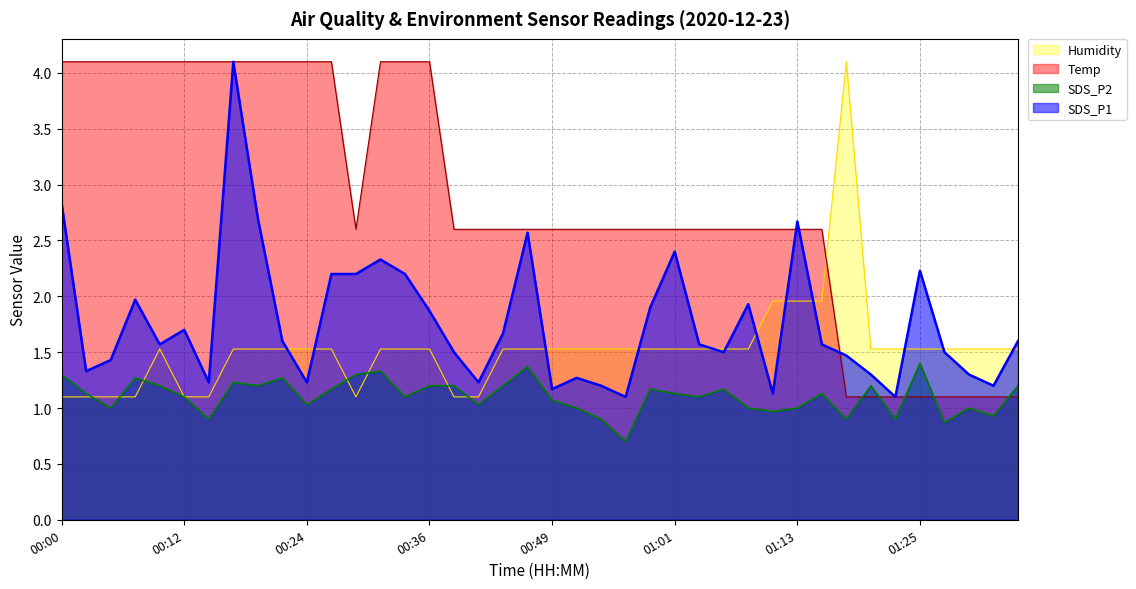

How many interior local valleys does the Humidity series have?

1